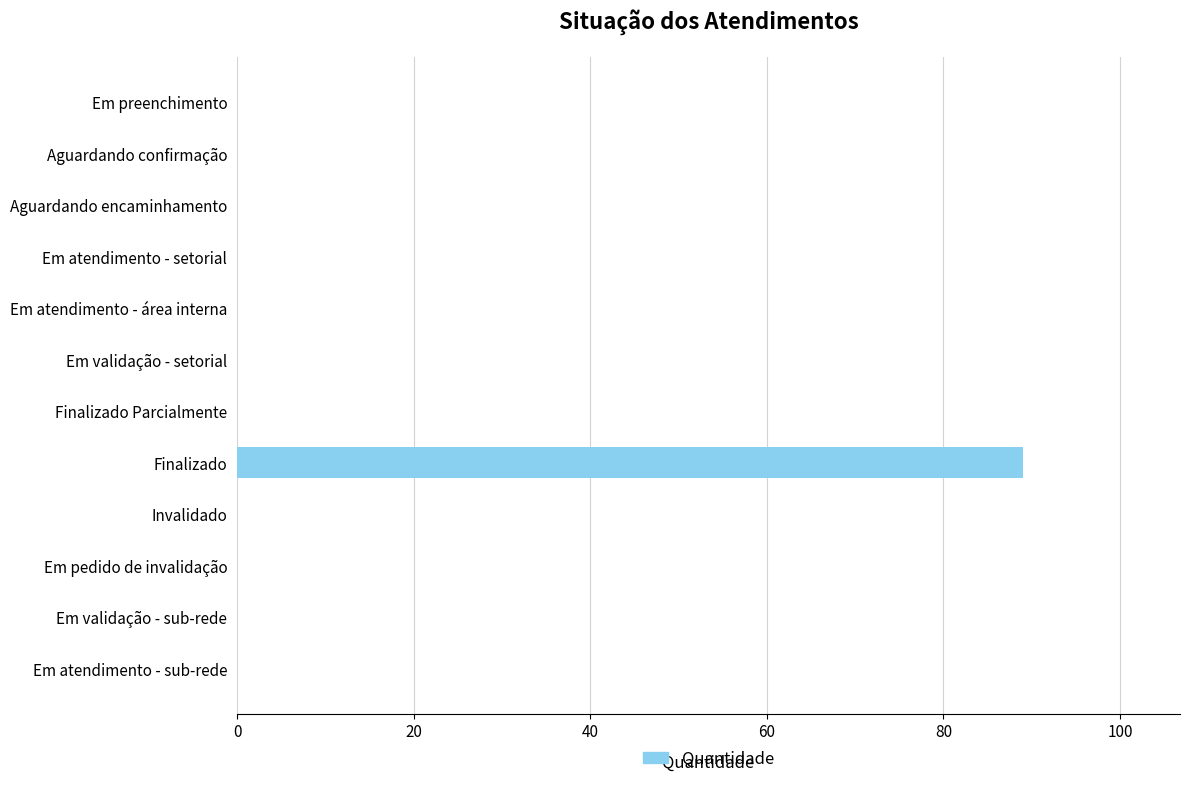

Reading top to bottom, list all the values displayed in this chart.

Em preenchimento=0	Aguardando confirmação=0	Aguardando encaminhamento=0	Em atendimento - setorial=0	Em atendimento - área interna=0	Em validação - setorial=0	Finalizado Parcialmente=0	Finalizado=89	Invalidado=0	Em pedido de invalidação=0	Em validação - sub-rede=0	Em atendimento - sub-rede=0